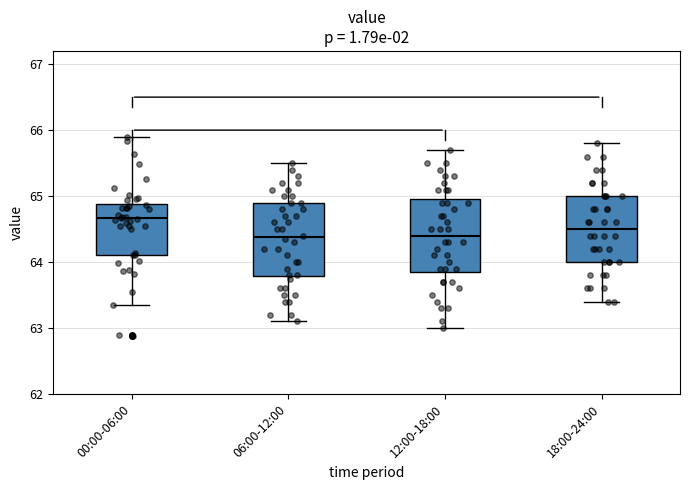

Reading left to right, transcribe this box plot: for each box, give where its median line is, the range the box spans, and where its two whiskers end, as read against the y-axis. The values are not printed on the chart, so give them approximately, as read against the axis.

00:00-06:00: median 64.7, box 64.1 to 64.9, whiskers 63.4 to 65.9
06:00-12:00: median 64.4, box 63.8 to 64.9, whiskers 63.1 to 65.5
12:00-18:00: median 64.4, box 63.9 to 65.0, whiskers 63.0 to 65.7
18:00-24:00: median 64.5, box 64.0 to 65.0, whiskers 63.4 to 65.8